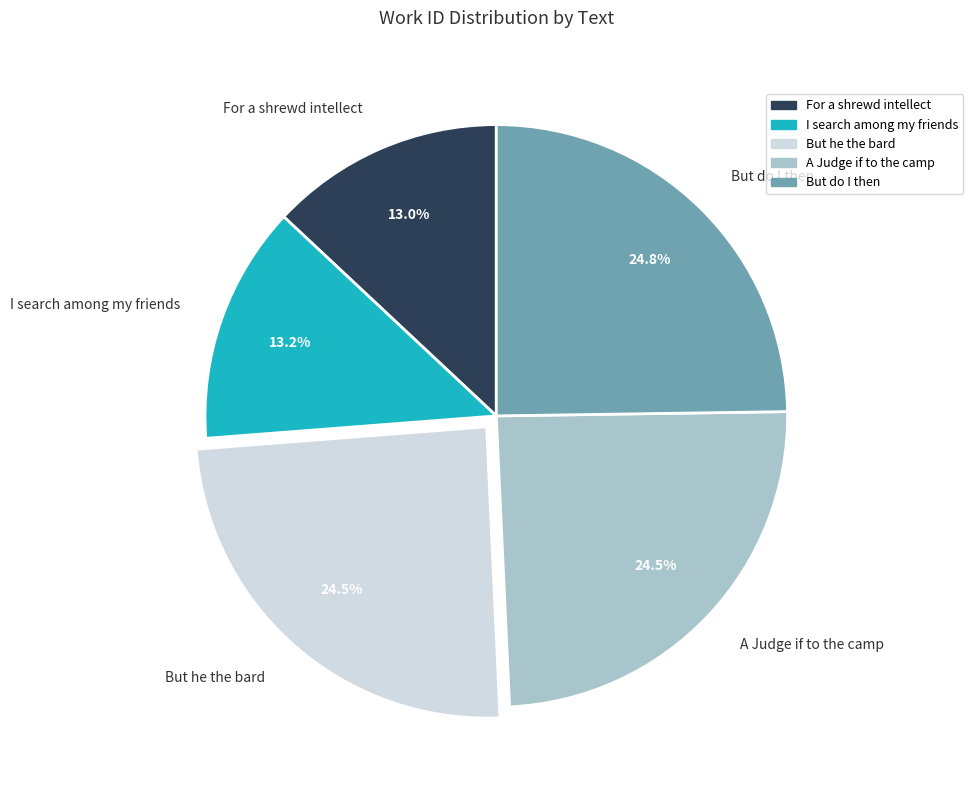

Does any single category account for the majority?

No